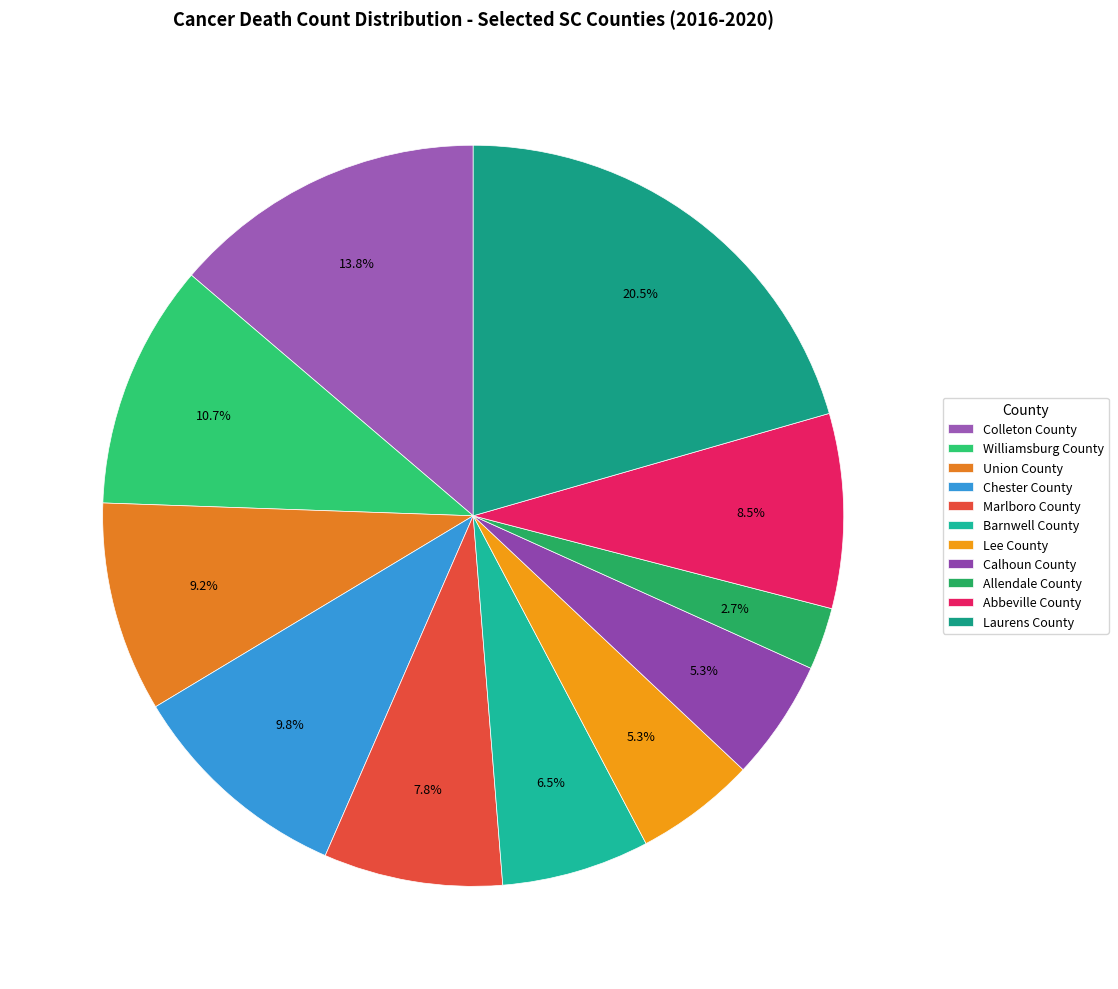

Rank the categories by value from highest to lowest.

Laurens County, Colleton County, Williamsburg County, Chester County, Union County, Abbeville County, Marlboro County, Barnwell County, Lee County, Calhoun County, Allendale County